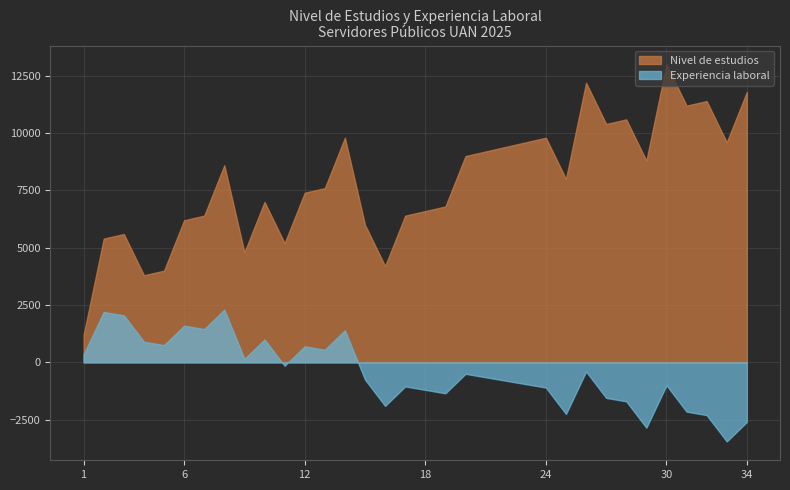

Which category has the highest value across all series?

30